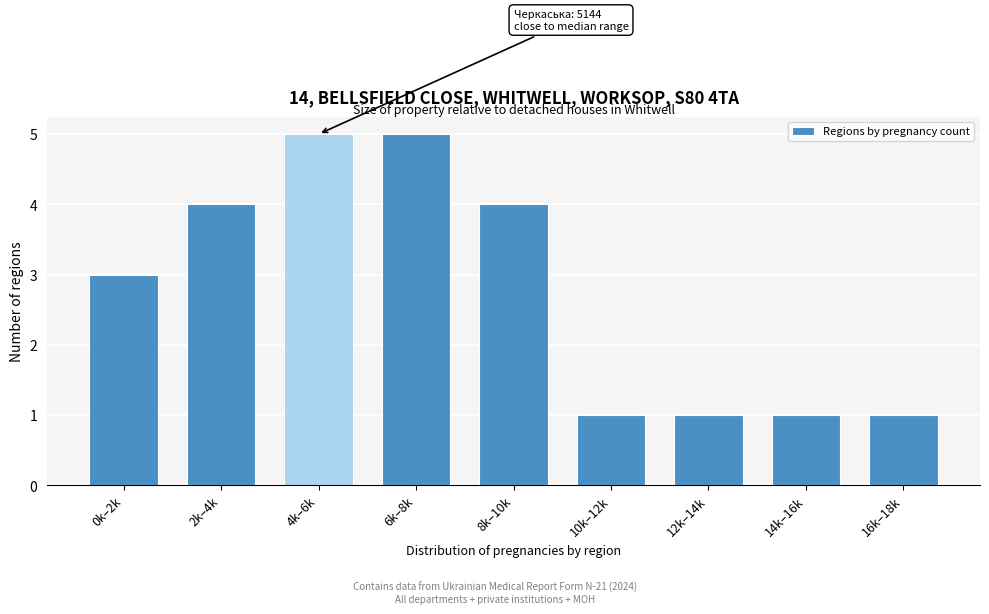

Reading right to left, list all the values displayed in this chart.

16k–18k=1	14k–16k=1	12k–14k=1	10k–12k=1	8k–10k=4	6k–8k=5	4k–6k=5	2k–4k=4	0k–2k=3